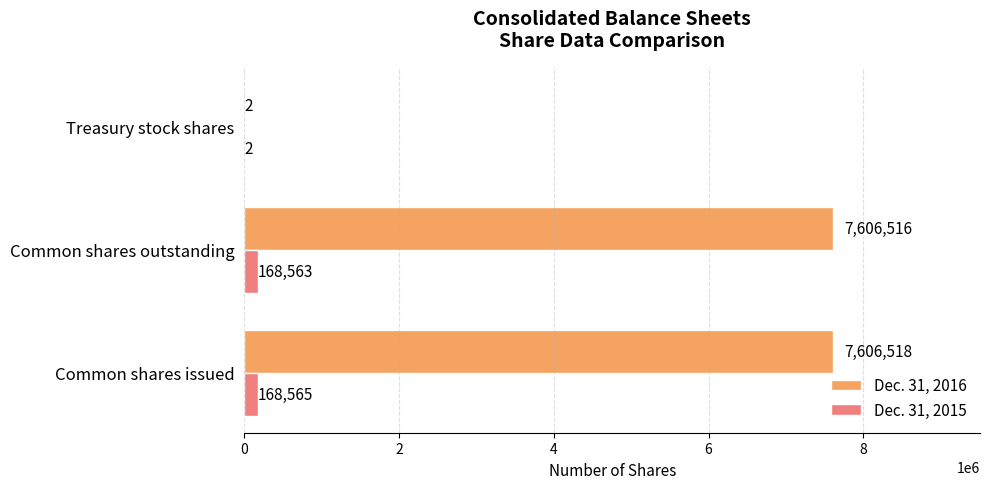

At which category is the sum across all series the highest?

Common shares issued